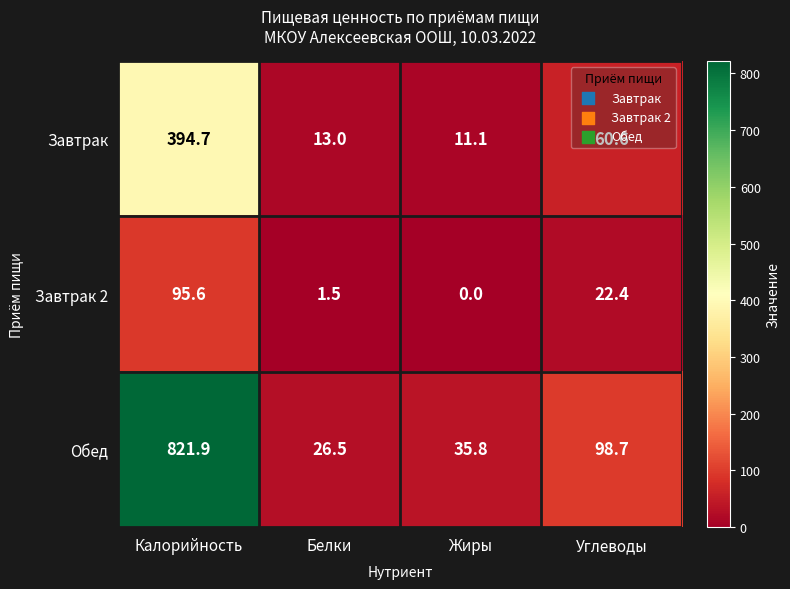

How many data points does each series have?

4